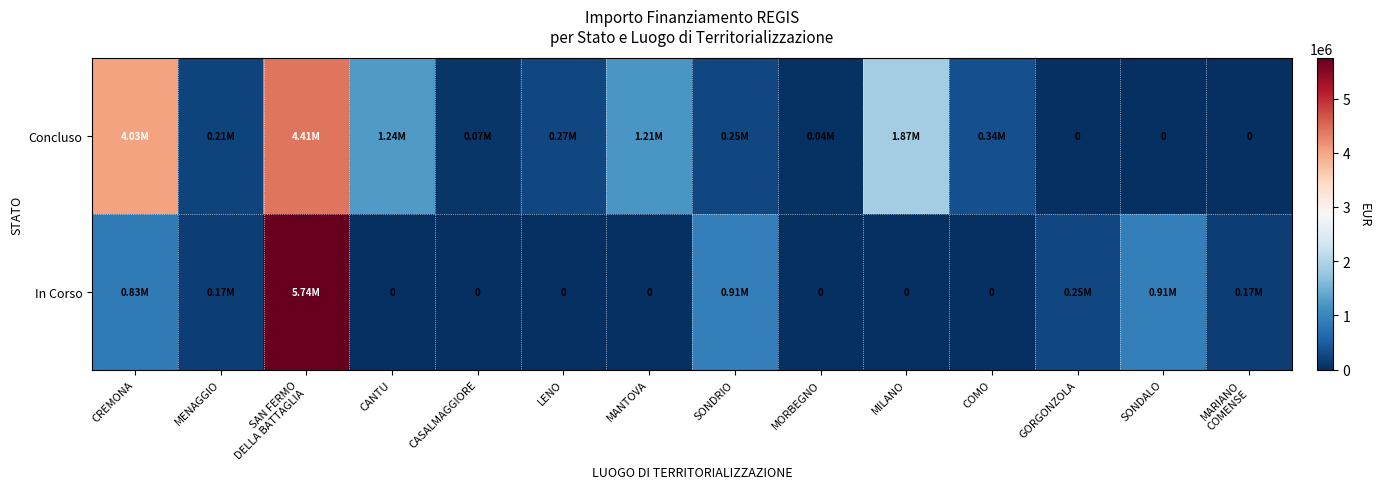

What is the sum of the In Corso values at CANTU and SAN FERMO DELLA BATTAGLIA?

5742257.7